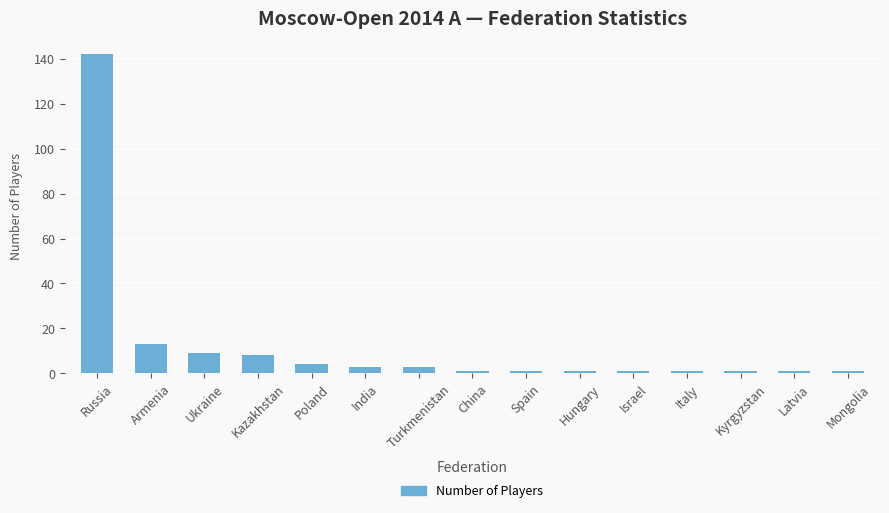

Where is the data nearest to the value 71?

Armenia